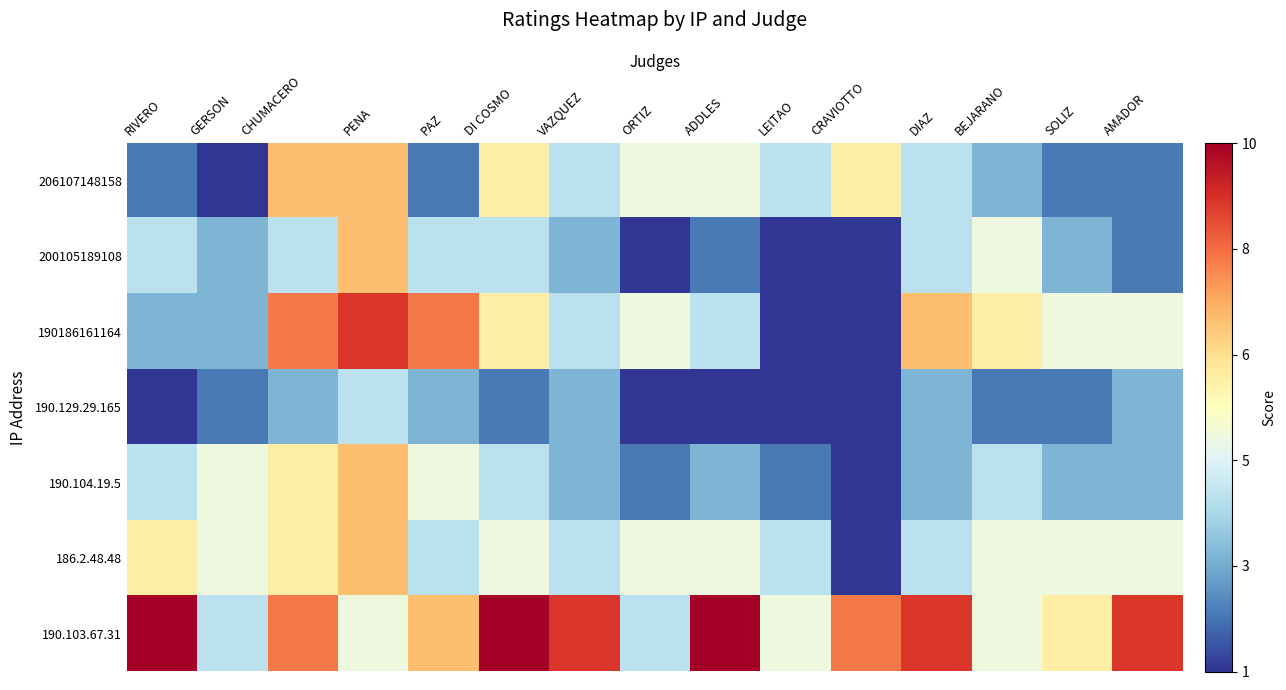

Reading left to right, transcribe all the data shown in this chart.

206107148158: RIVERO=2	GERSON=1	CHUMACERO=7	PENA=7	PAZ=2	DI COSMO=6	VAZQUEZ=4	ORTIZ=5	ADDLES=5	LEITAO=4	CRAVIOTTO=6	DIAZ=4	BEJARANO=3	SOLIZ=2	AMADOR=2
200105189108: RIVERO=4	GERSON=3	CHUMACERO=4	PENA=7	PAZ=4	DI COSMO=4	VAZQUEZ=3	ORTIZ=1	ADDLES=2	LEITAO=1	CRAVIOTTO=1	DIAZ=4	BEJARANO=5	SOLIZ=3	AMADOR=2
190186161164: RIVERO=3	GERSON=3	CHUMACERO=8	PENA=9	PAZ=8	DI COSMO=6	VAZQUEZ=4	ORTIZ=5	ADDLES=4	LEITAO=1	CRAVIOTTO=1	DIAZ=7	BEJARANO=6	SOLIZ=5	AMADOR=5
190.129.29.165: RIVERO=1	GERSON=2	CHUMACERO=3	PENA=4	PAZ=3	DI COSMO=2	VAZQUEZ=3	ORTIZ=1	ADDLES=1	LEITAO=1	CRAVIOTTO=1	DIAZ=3	BEJARANO=2	SOLIZ=2	AMADOR=3
190.104.19.5: RIVERO=4	GERSON=5	CHUMACERO=6	PENA=7	PAZ=5	DI COSMO=4	VAZQUEZ=3	ORTIZ=2	ADDLES=3	LEITAO=2	CRAVIOTTO=1	DIAZ=3	BEJARANO=4	SOLIZ=3	AMADOR=3
186.2.48.48: RIVERO=6	GERSON=5	CHUMACERO=6	PENA=7	PAZ=4	DI COSMO=5	VAZQUEZ=4	ORTIZ=5	ADDLES=5	LEITAO=4	CRAVIOTTO=1	DIAZ=4	BEJARANO=5	SOLIZ=5	AMADOR=5
190.103.67.31: RIVERO=10	GERSON=4	CHUMACERO=8	PENA=5	PAZ=7	DI COSMO=10	VAZQUEZ=9	ORTIZ=4	ADDLES=10	LEITAO=5	CRAVIOTTO=8	DIAZ=9	BEJARANO=5	SOLIZ=6	AMADOR=9